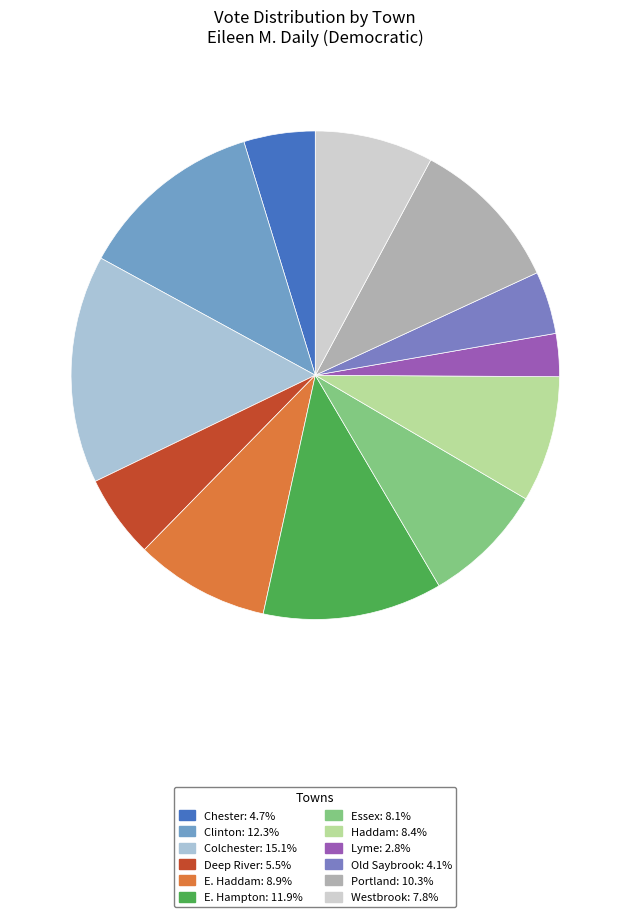

To the nearest percent, what portion does Westbrook represent?

8%